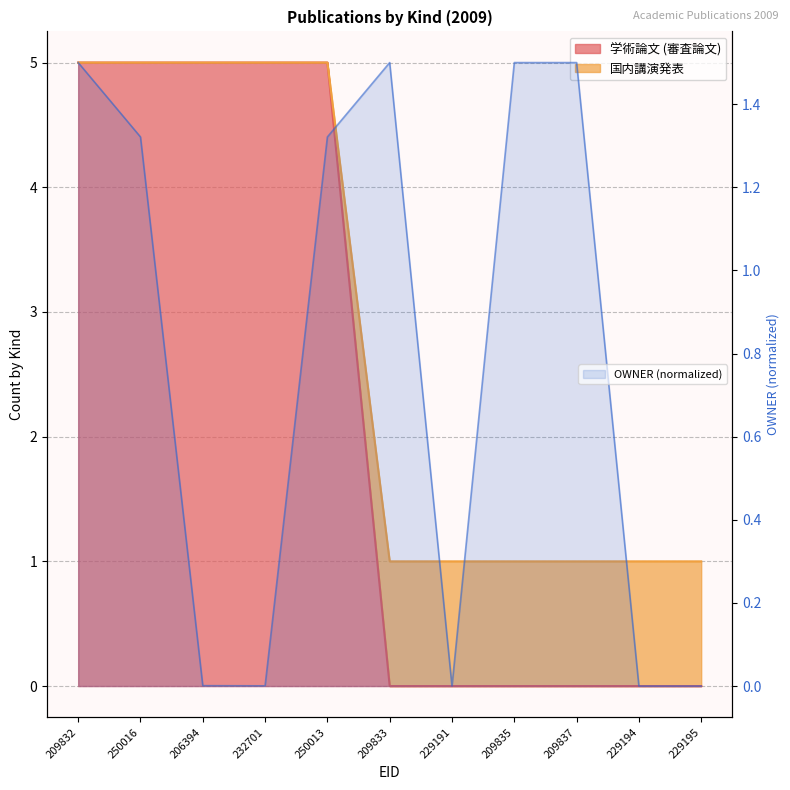

Which category has the lowest value in the 学術論文 (審査論文) series?

209833